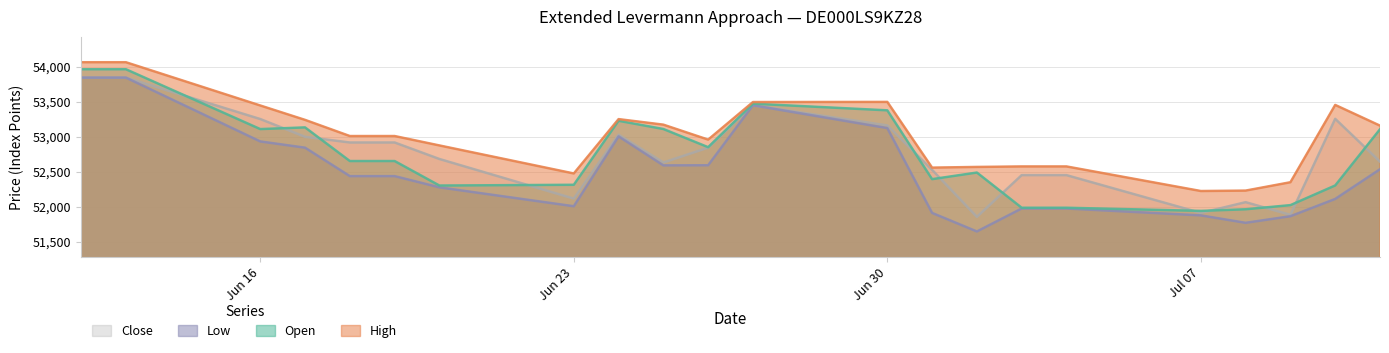

How many values in the High series are below 53010?

10